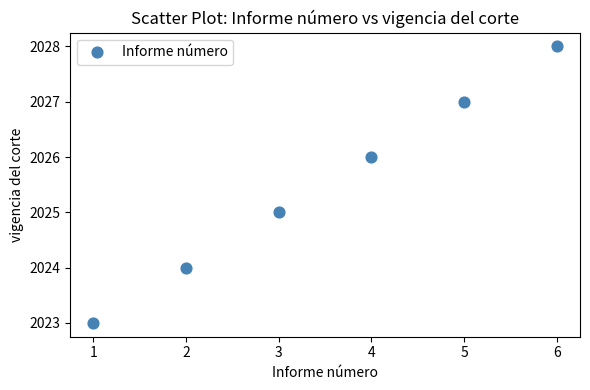

What is the range of X values (max minus min)?

5